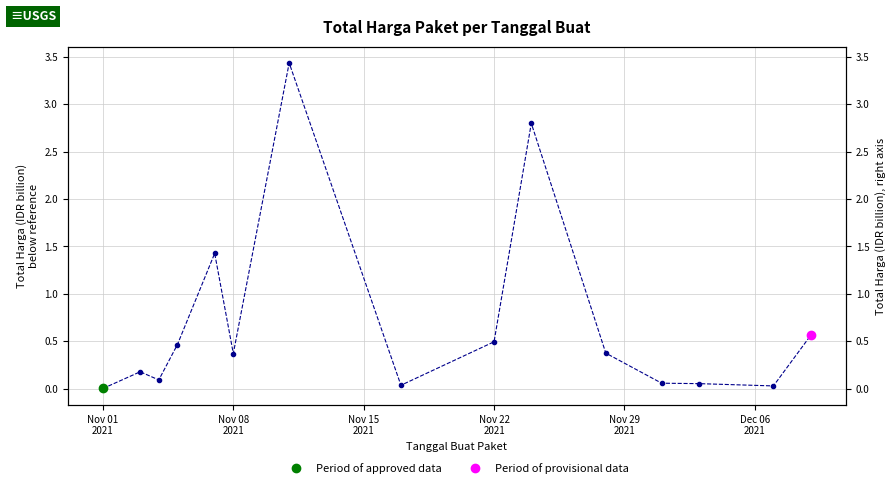

Count the number of categories in the chart.

15